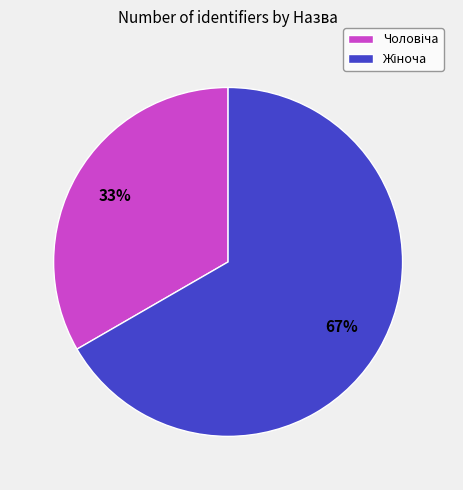

To the nearest percent, what is the average slice percentage?

50%